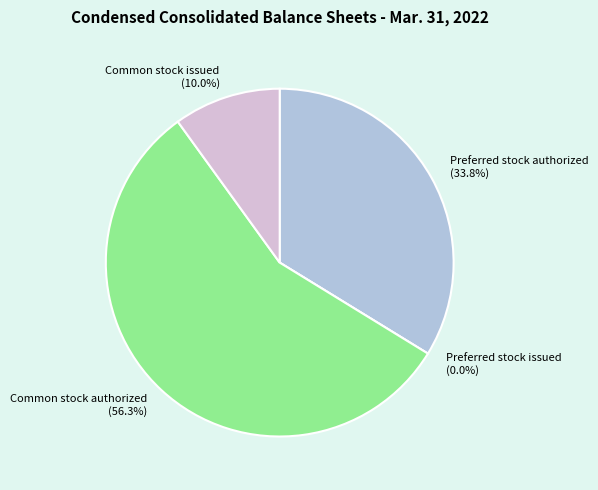

True or false: Preferred stock issued accounts for 0% of the total.

True